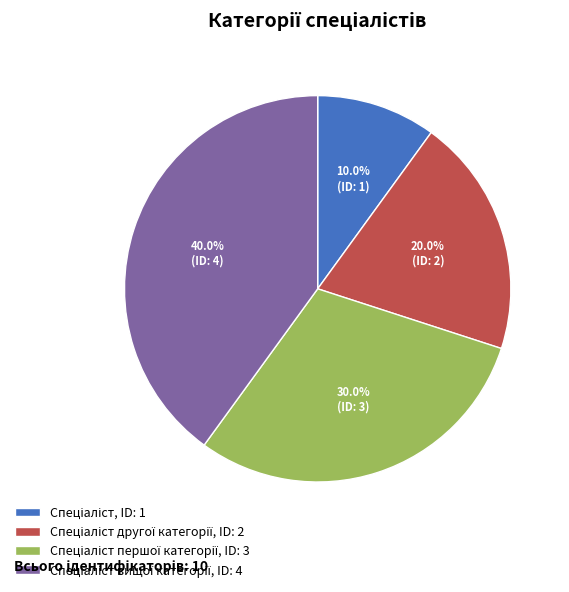

Is there a majority slice in this chart?

No